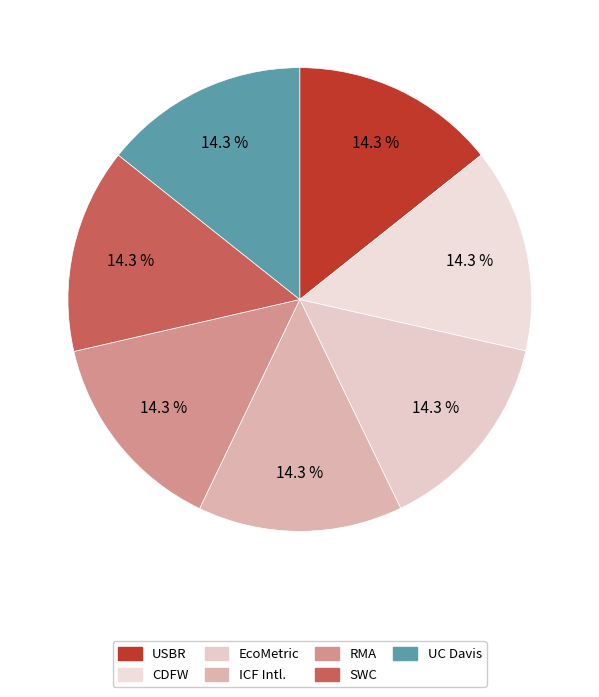

How many slices are in this pie chart?

7